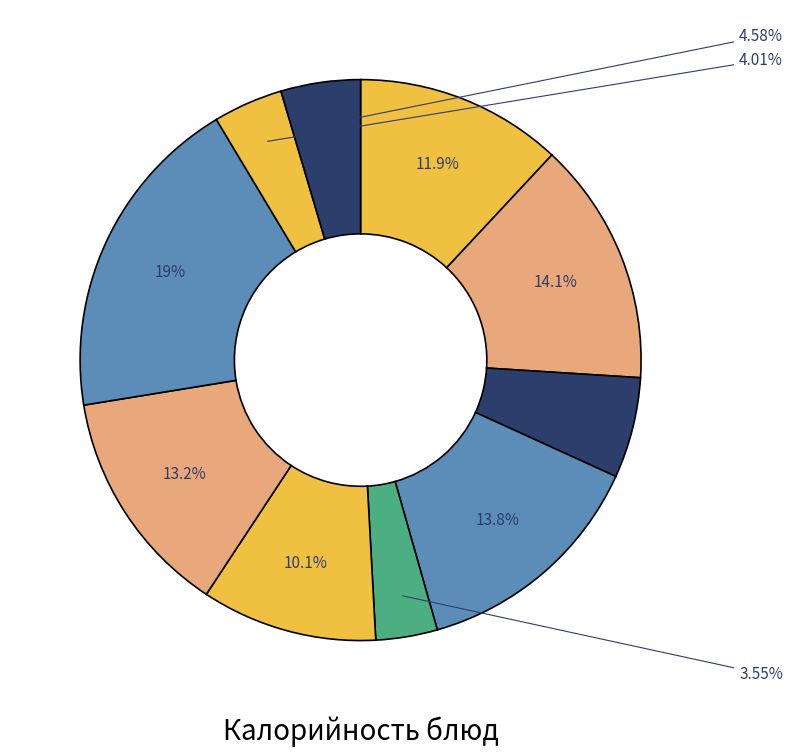

To the nearest percent, what is the difference between the largest and smallest slice percentages?

15%